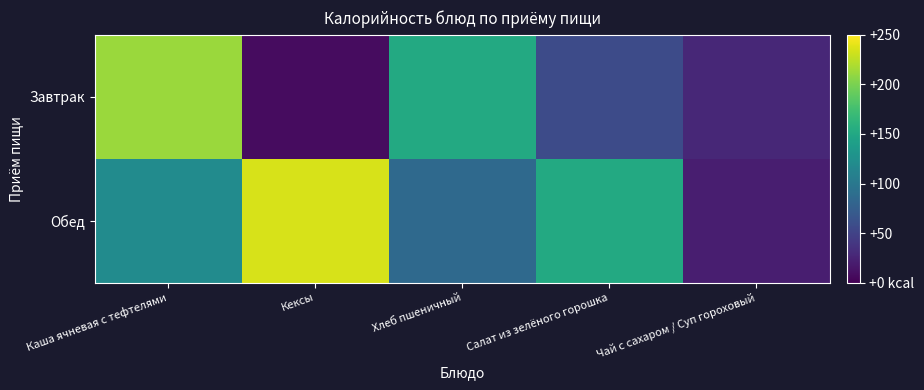

Which series has the largest range (max minus min)?

Обед